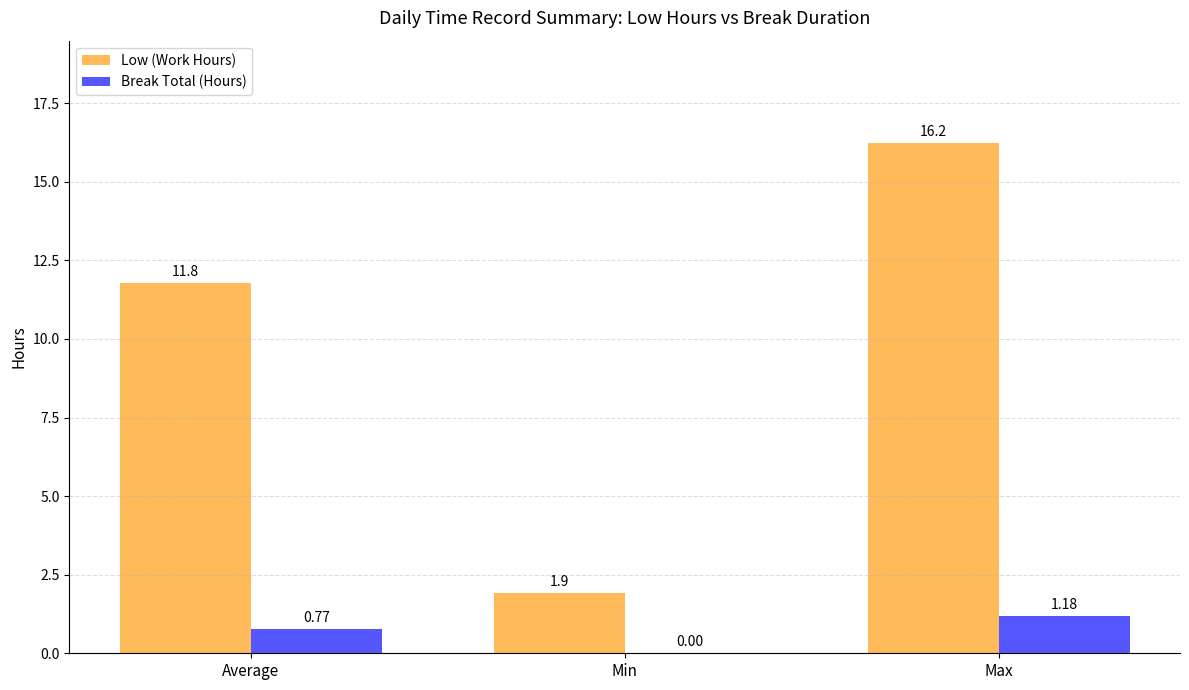

How many Break Total (Hours) values are between 0 and 1?

2